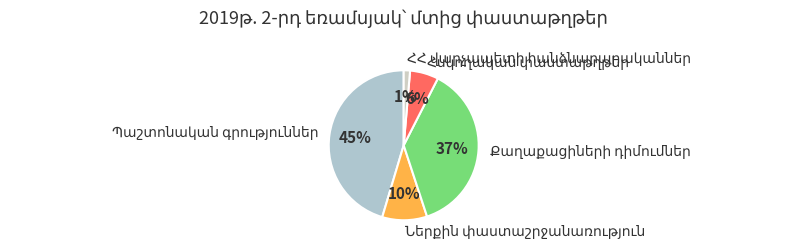

To the nearest percent, what is the difference between the largest and smallest slice percentages?

44%